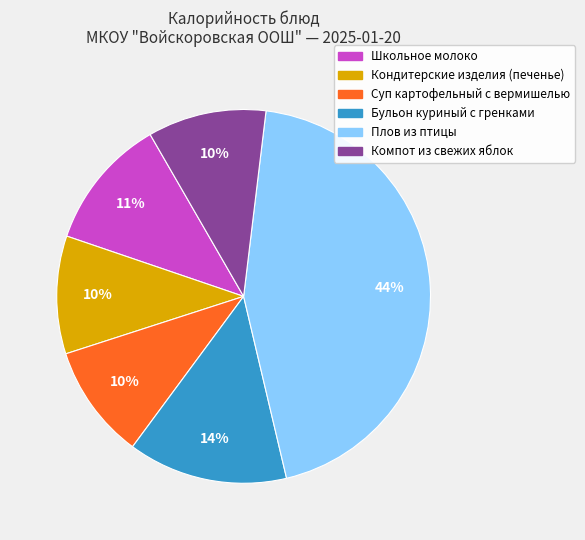

Do Школьное молоко and Компот из свежих яблок together represent more than half of the pie?

No